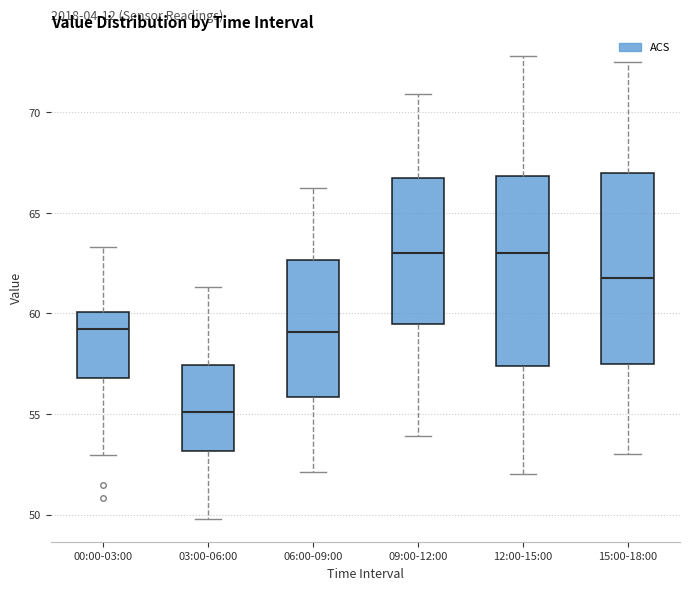

Reading left to right, transcribe this box plot: for each box, give where its median line is, the range the box spans, and where its two whiskers end, as read against the y-axis. The values are not printed on the chart, so give them approximately, as read against the axis.

00:00-03:00: median 59.0, box 57.0 to 60.0, whiskers 53.0 to 63.5
03:00-06:00: median 55.0, box 53.0 to 57.5, whiskers 50.0 to 61.5
06:00-09:00: median 59.0, box 56.0 to 62.5, whiskers 52.0 to 66.0
09:00-12:00: median 63.0, box 59.5 to 66.5, whiskers 54.0 to 71.0
12:00-15:00: median 63.0, box 57.5 to 67.0, whiskers 52.0 to 73.0
15:00-18:00: median 62.0, box 57.5 to 67.0, whiskers 53.0 to 72.5